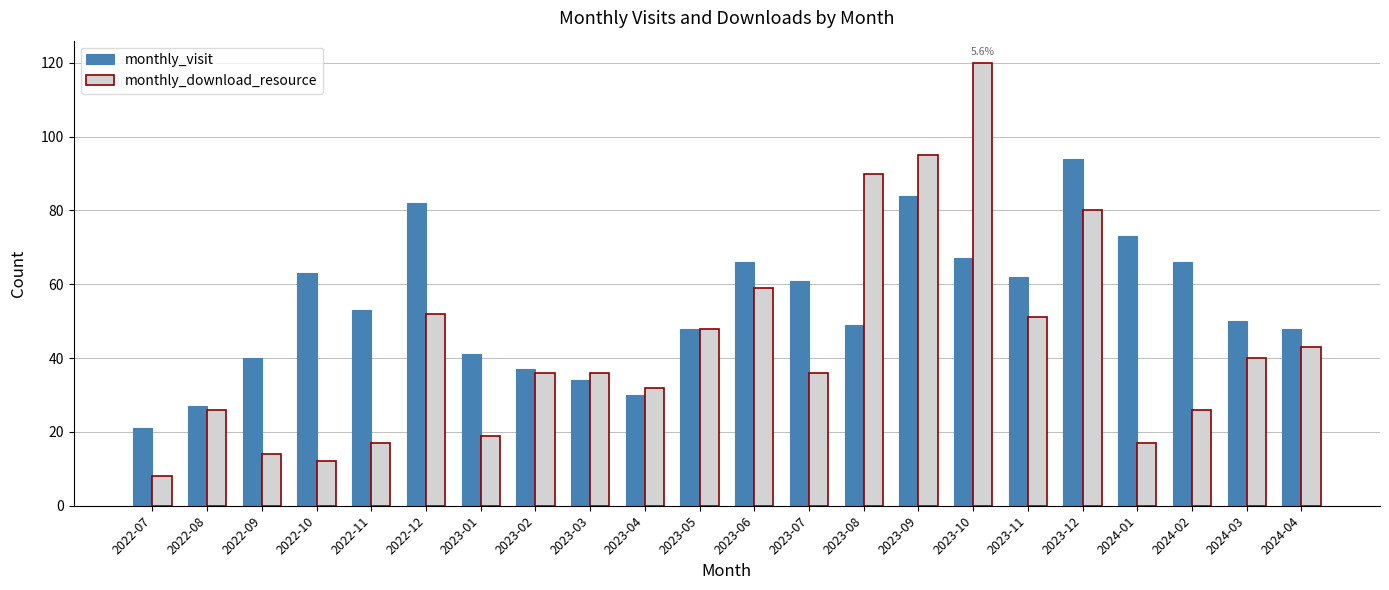

What value does the monthly_visit series have at 2022-11, to the nearest 5?

55